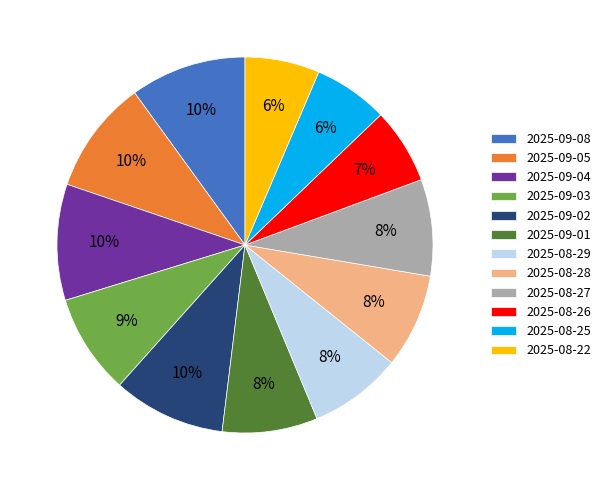

Is it true that 2025-09-03 is 1% of the pie?

False